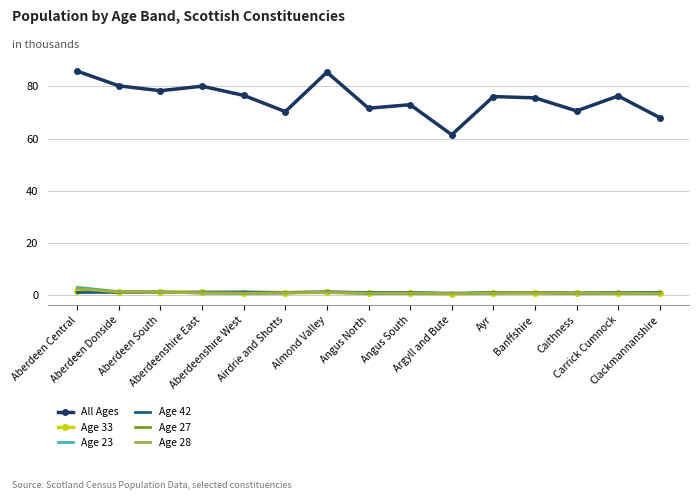

What is the average value of the All Ages series?

75.3